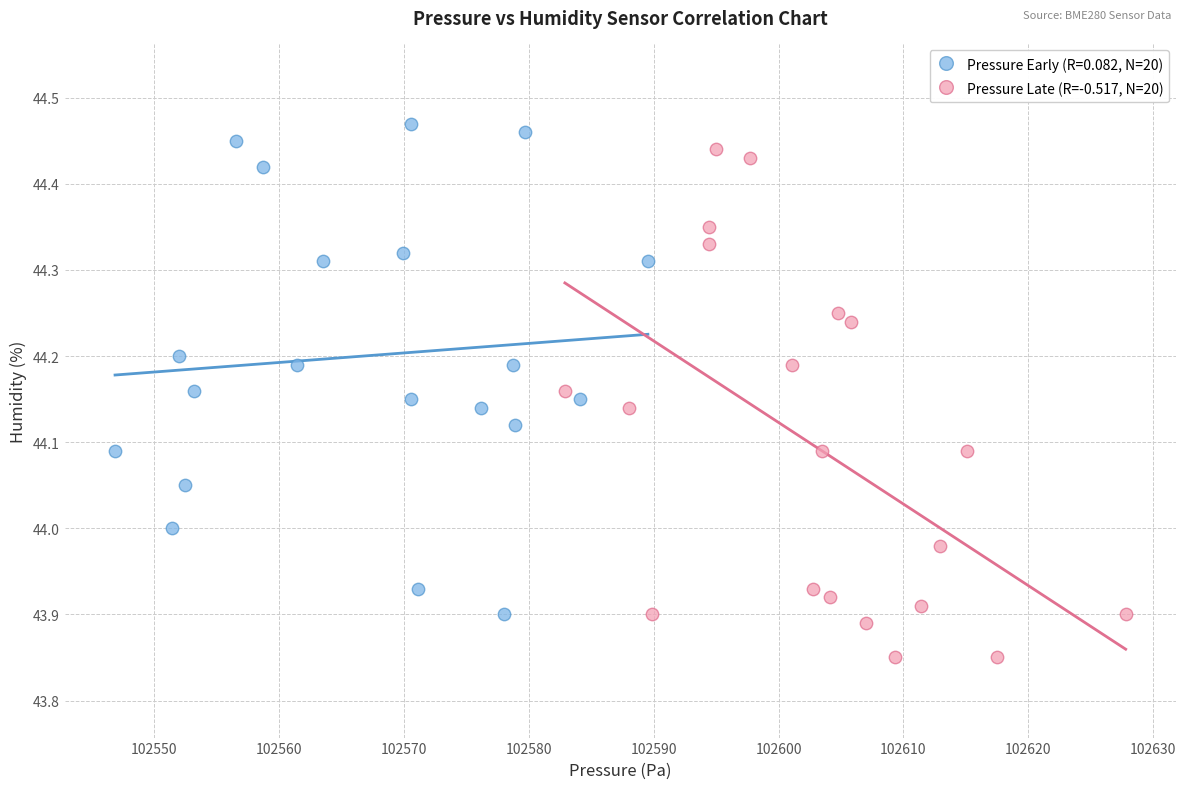

Which series contains the lowest Y value?

Pressure Late (R=-0.517, N=20)